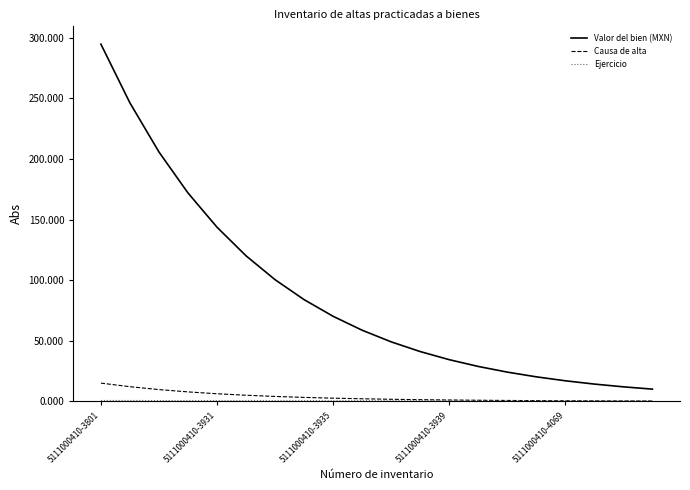

Which series has the largest total across all categories?

Valor del bien (MXN)